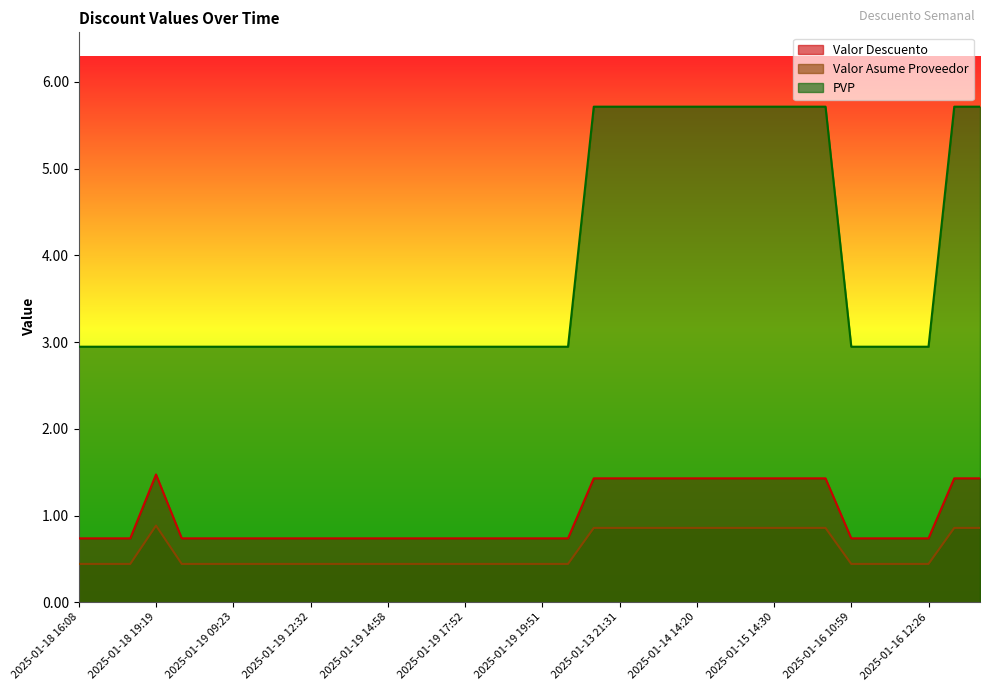

What is the difference between the maximum and second lowest values in the Valor Descuento series?

0.7